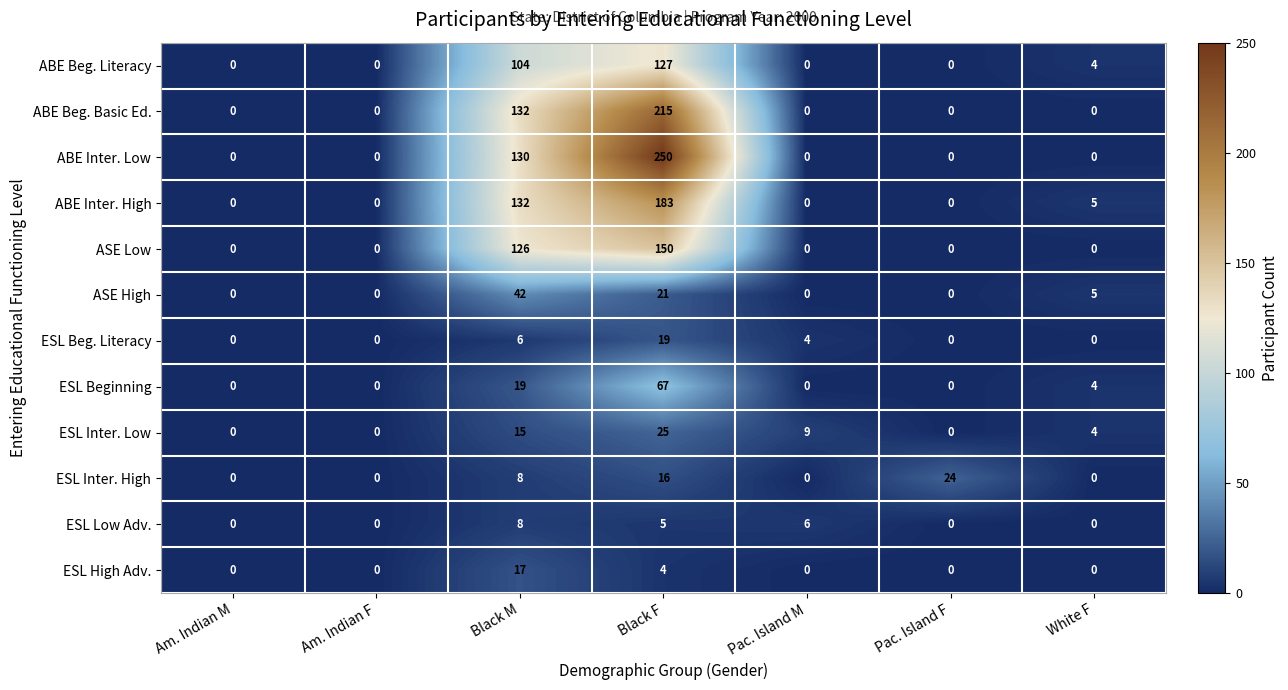

What is the difference between the ESL Low Adv. values at Am. Indian M and Black M?

8